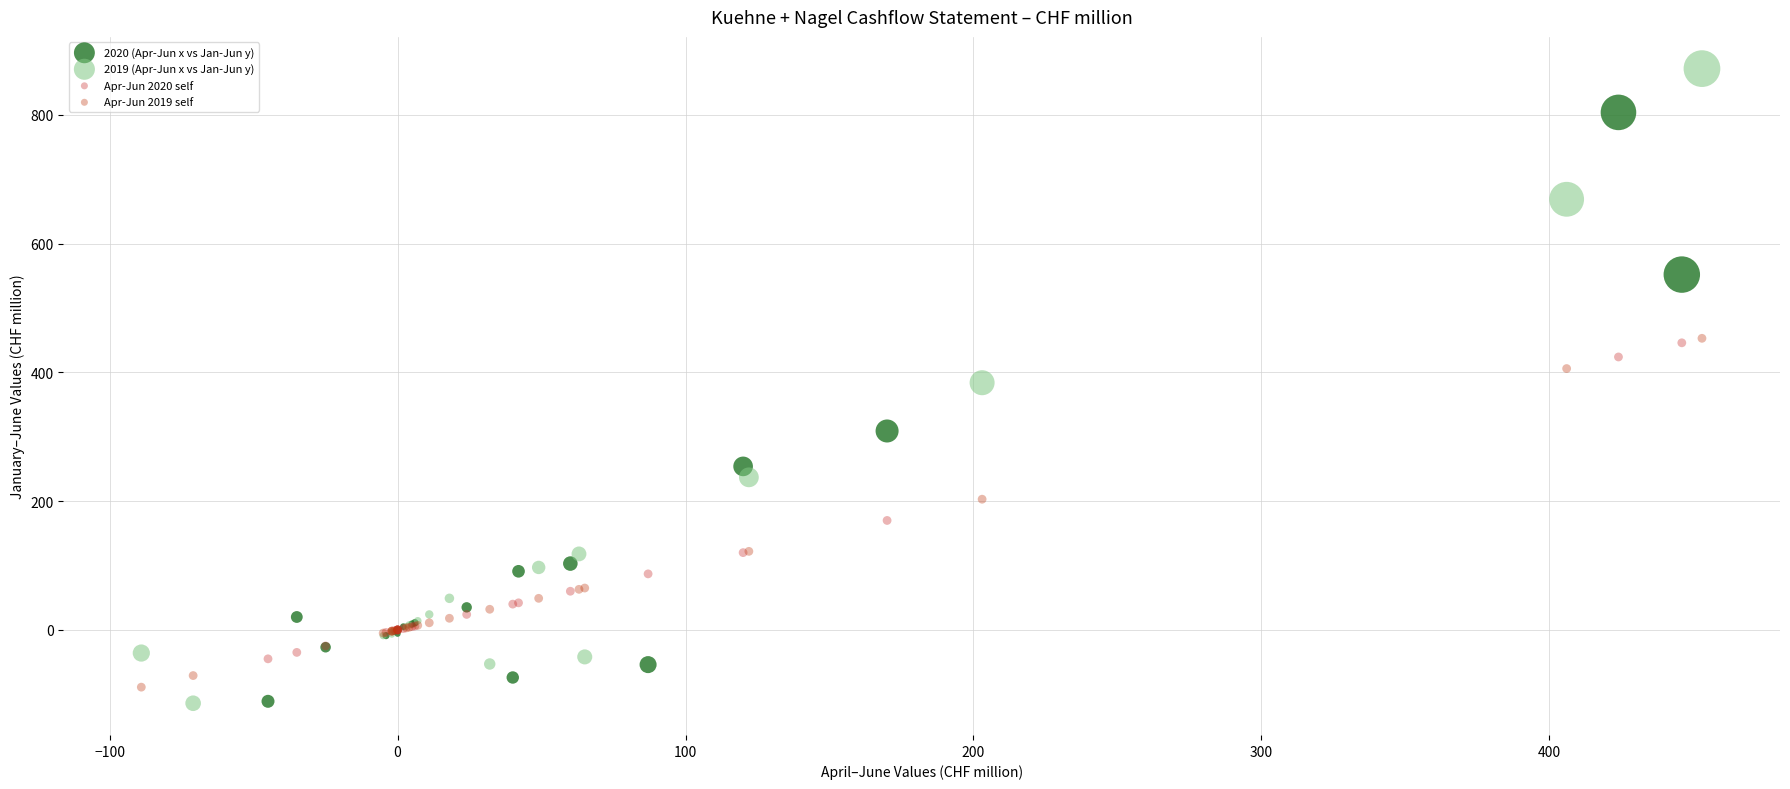

What are all the series names shown in the legend?

2020 (Apr-Jun x vs Jan-Jun y), 2019 (Apr-Jun x vs Jan-Jun y), Apr-Jun 2020 self, Apr-Jun 2019 self